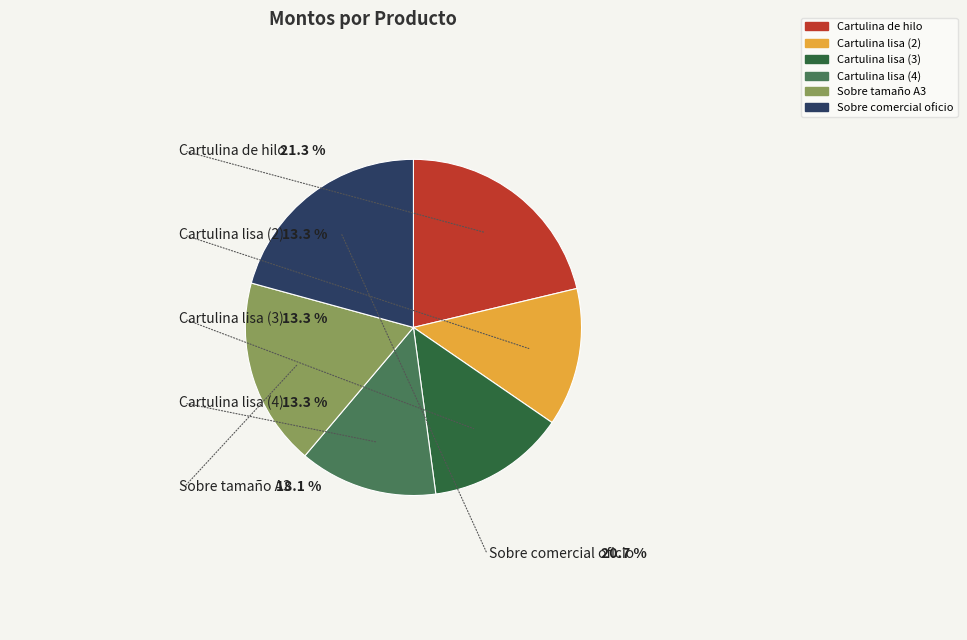

How many segments does this pie chart have?

6